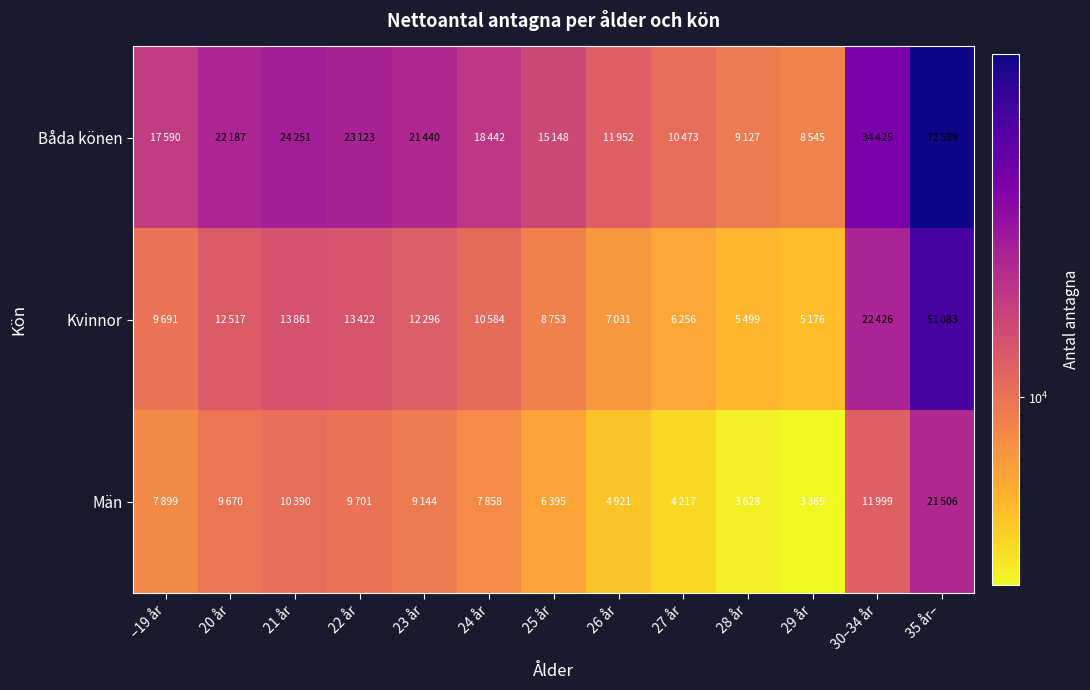

List the series in order of their overall mean, highest first.

Båda könen, Kvinnor, Män